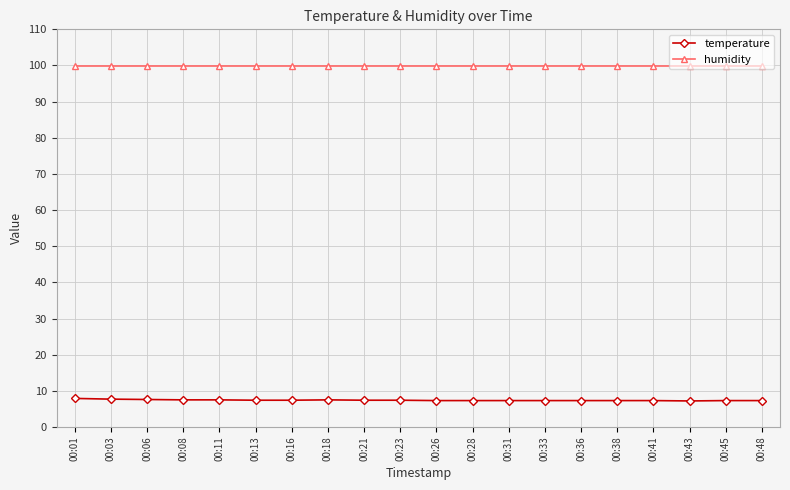

What is the average value of the temperature series?

7.4